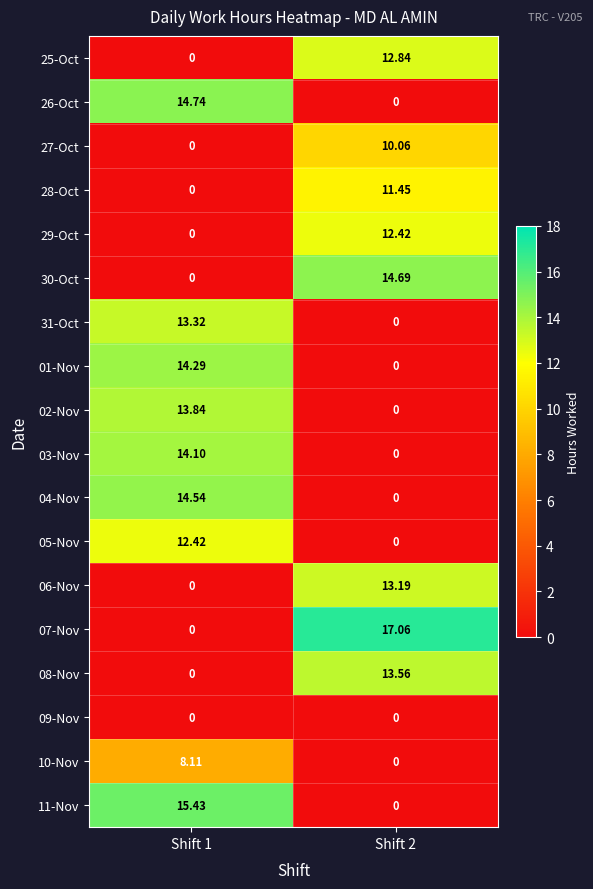

Rank the series by their maximum value, from highest to lowest.

07-Nov, 11-Nov, 26-Oct, 30-Oct, 04-Nov, 01-Nov, 03-Nov, 02-Nov, 08-Nov, 31-Oct, 06-Nov, 25-Oct, 29-Oct, 05-Nov, 28-Oct, 27-Oct, 10-Nov, 09-Nov